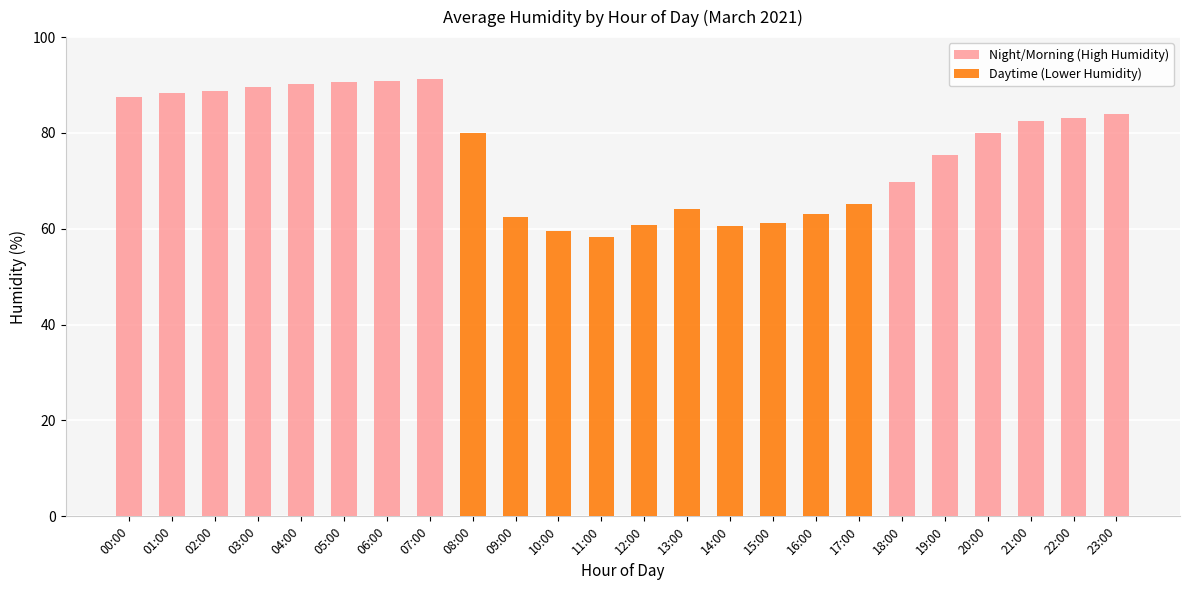

Does the chart contain any negative values?

No